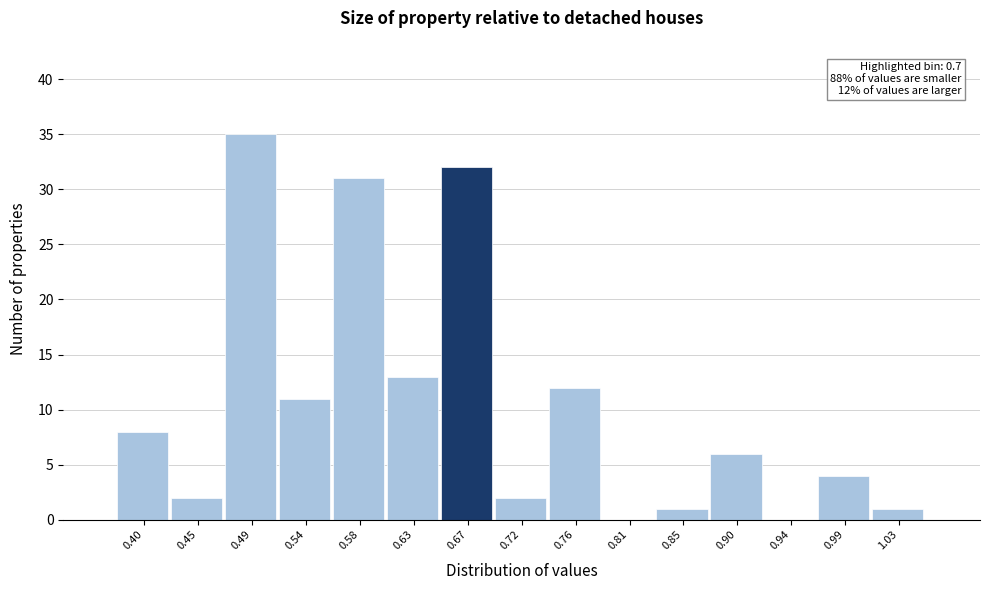

Reading left to right, transcribe all the data shown in this chart.

0.40=8	0.45=2	0.49=35	0.54=11	0.58=31	0.63=13	0.67=32	0.72=2	0.76=12	0.81=0	0.85=1	0.90=6	0.94=0	0.99=4	1.03=1